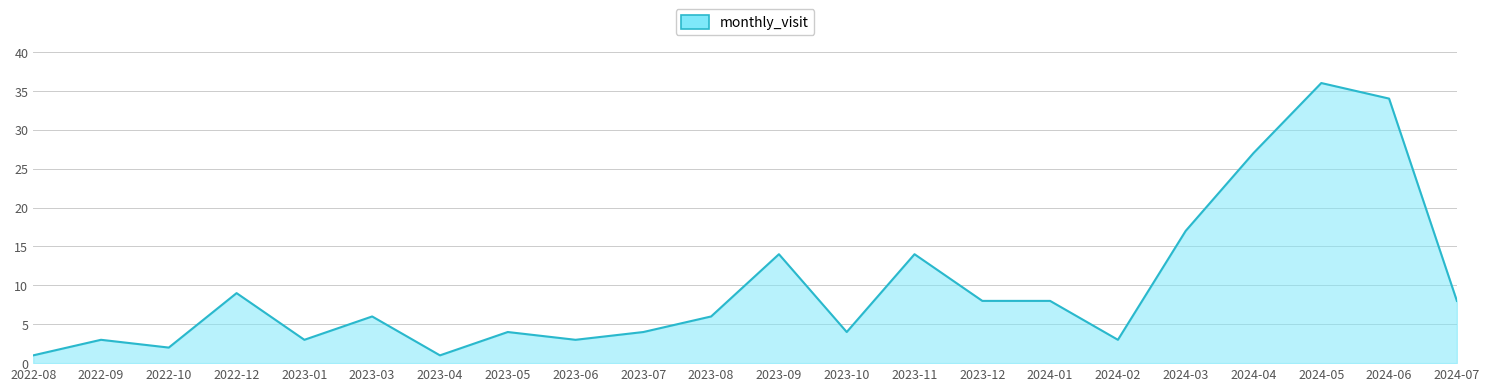

True or false: the data has more than 1 interior local peaks.

True